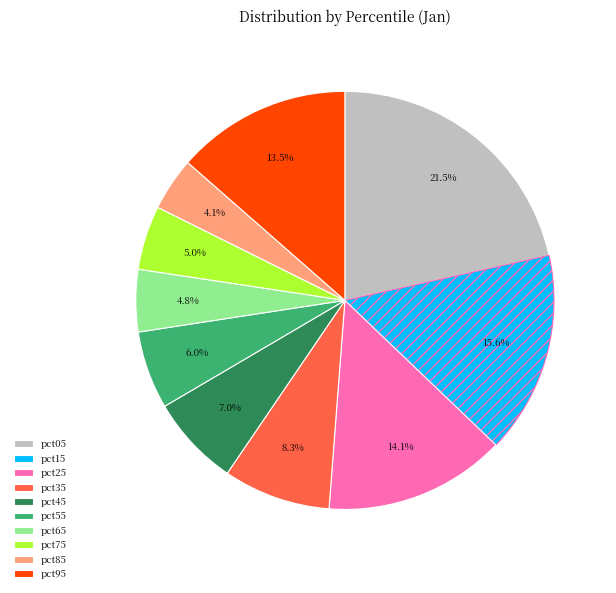

What percentage do pct85 and pct75 together represent?

9.1%